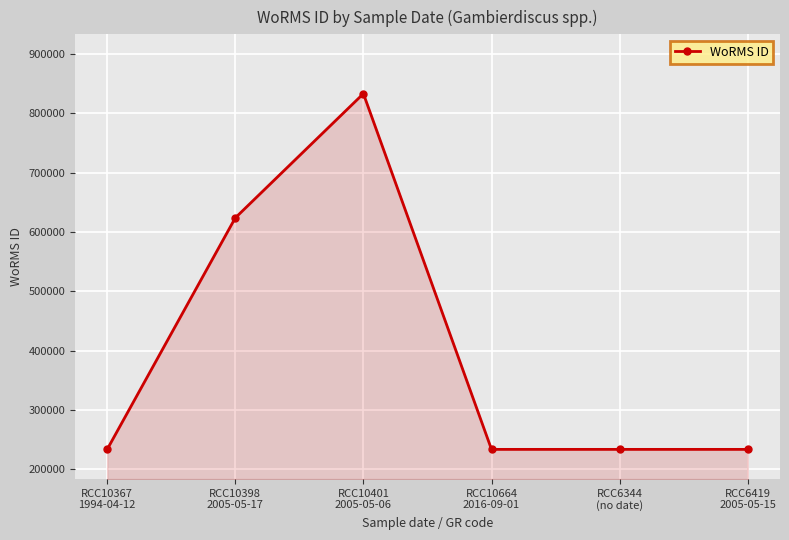

How many series are shown in this chart?

1